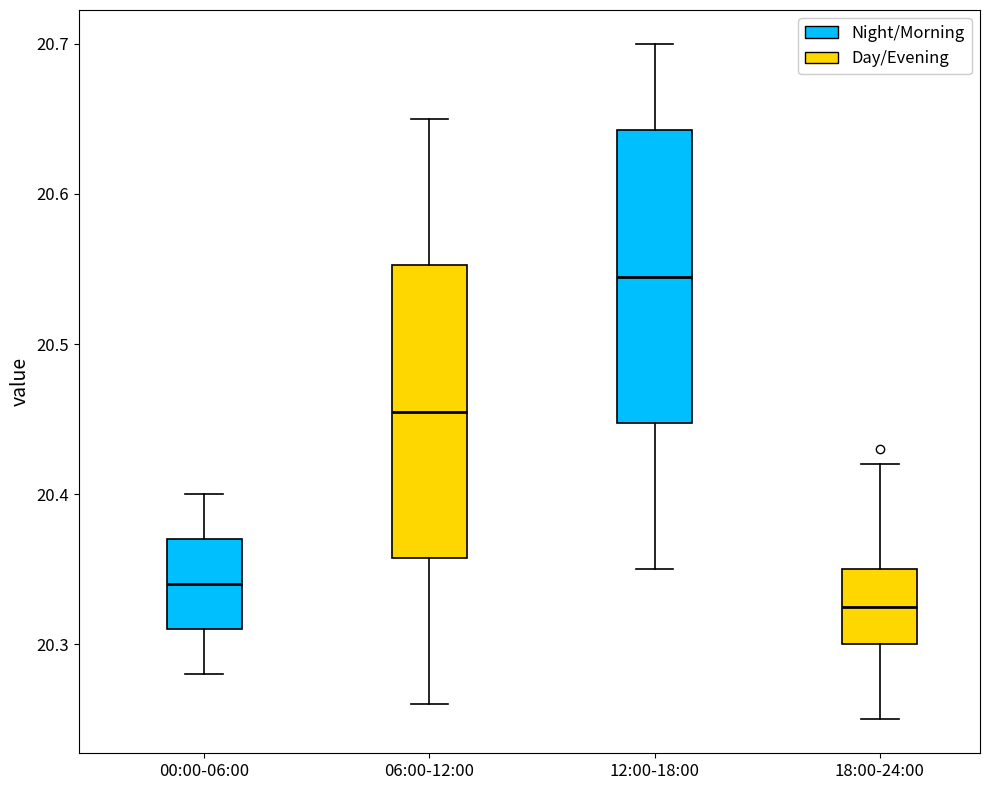

Where does the median line of the box for 12:00-18:00 sit on the y-axis? The values are not printed on the chart, so give them approximately, as read against the axis.

20.55